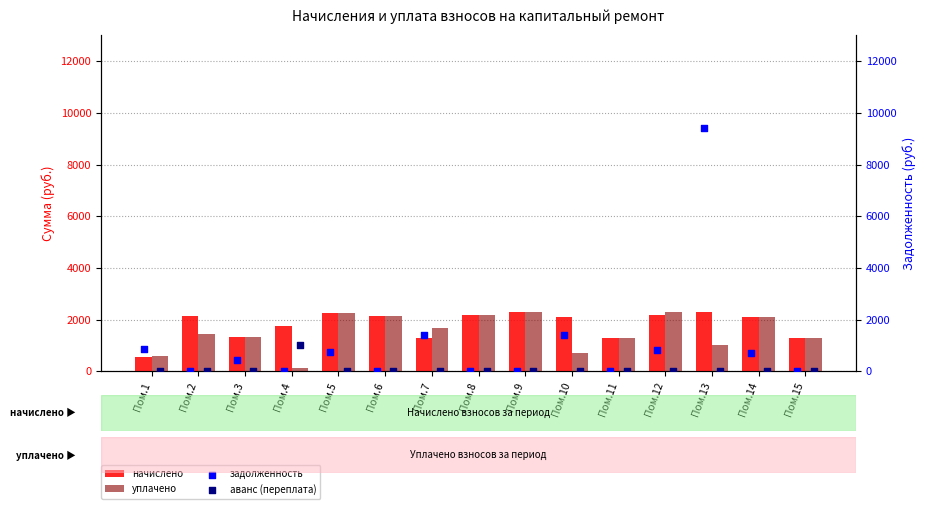

What is the sum of all начислено values?

27206.4